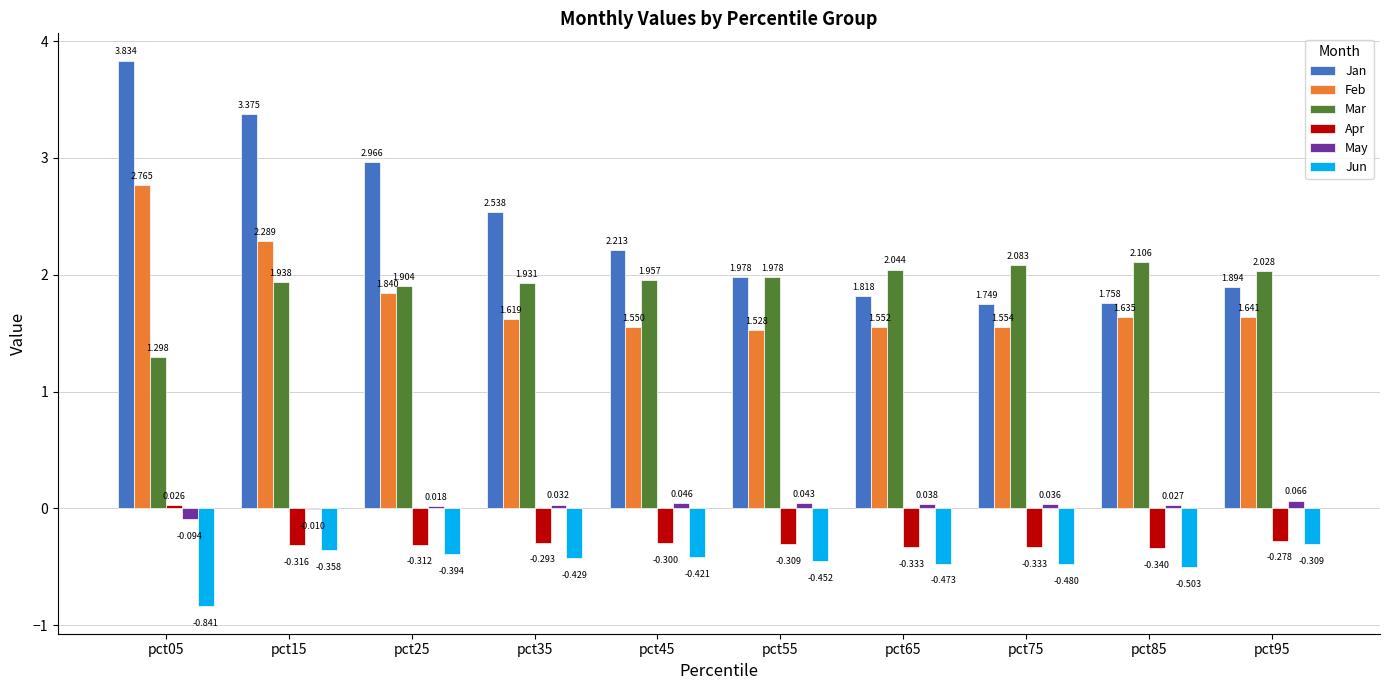

What is the sum of all May values?

0.2